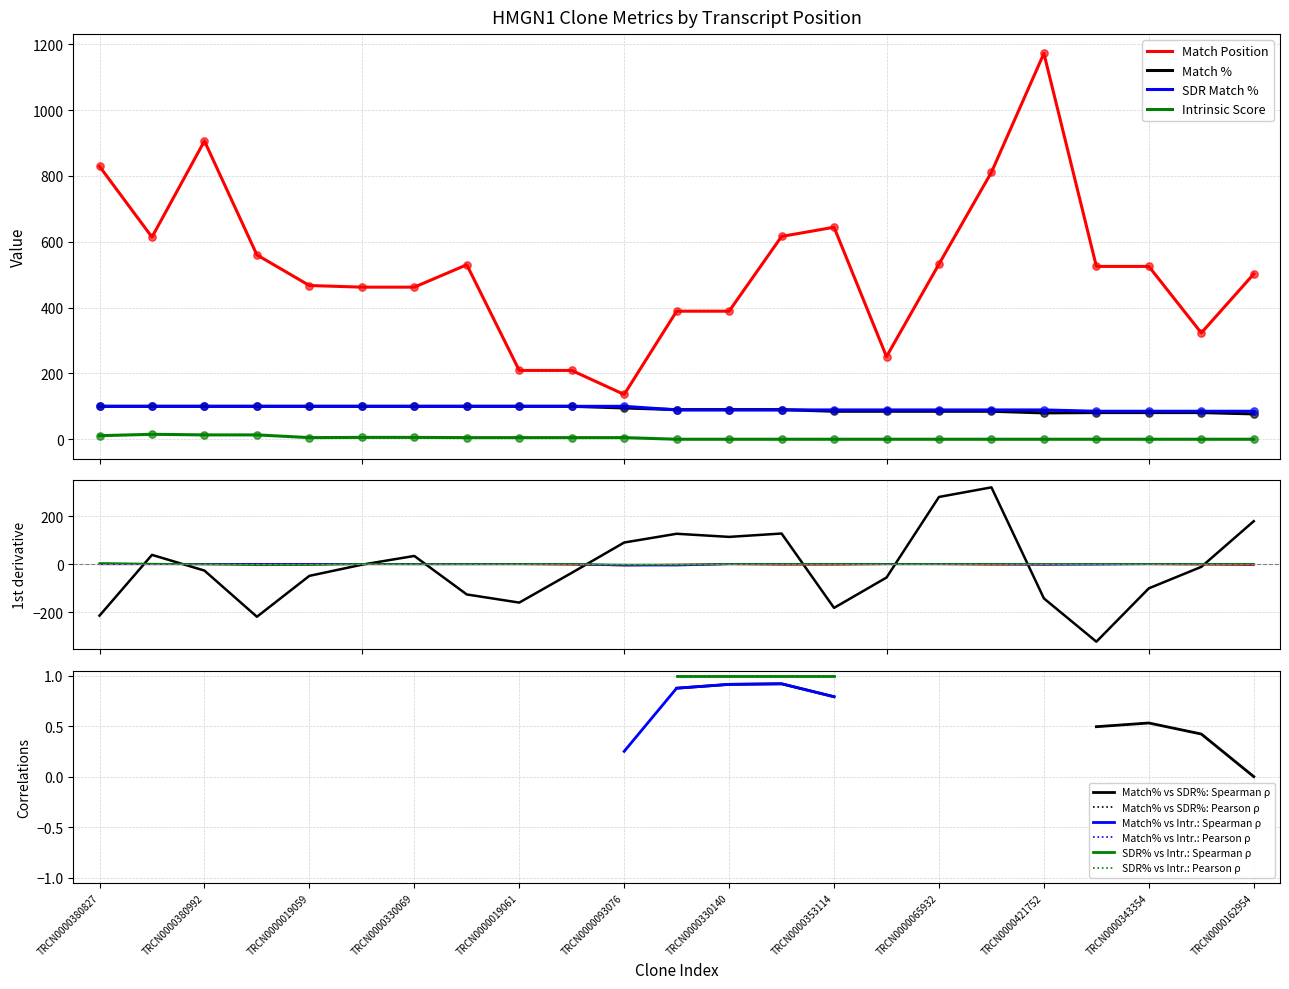

Which series has the widest spread of Y values?

Match Position